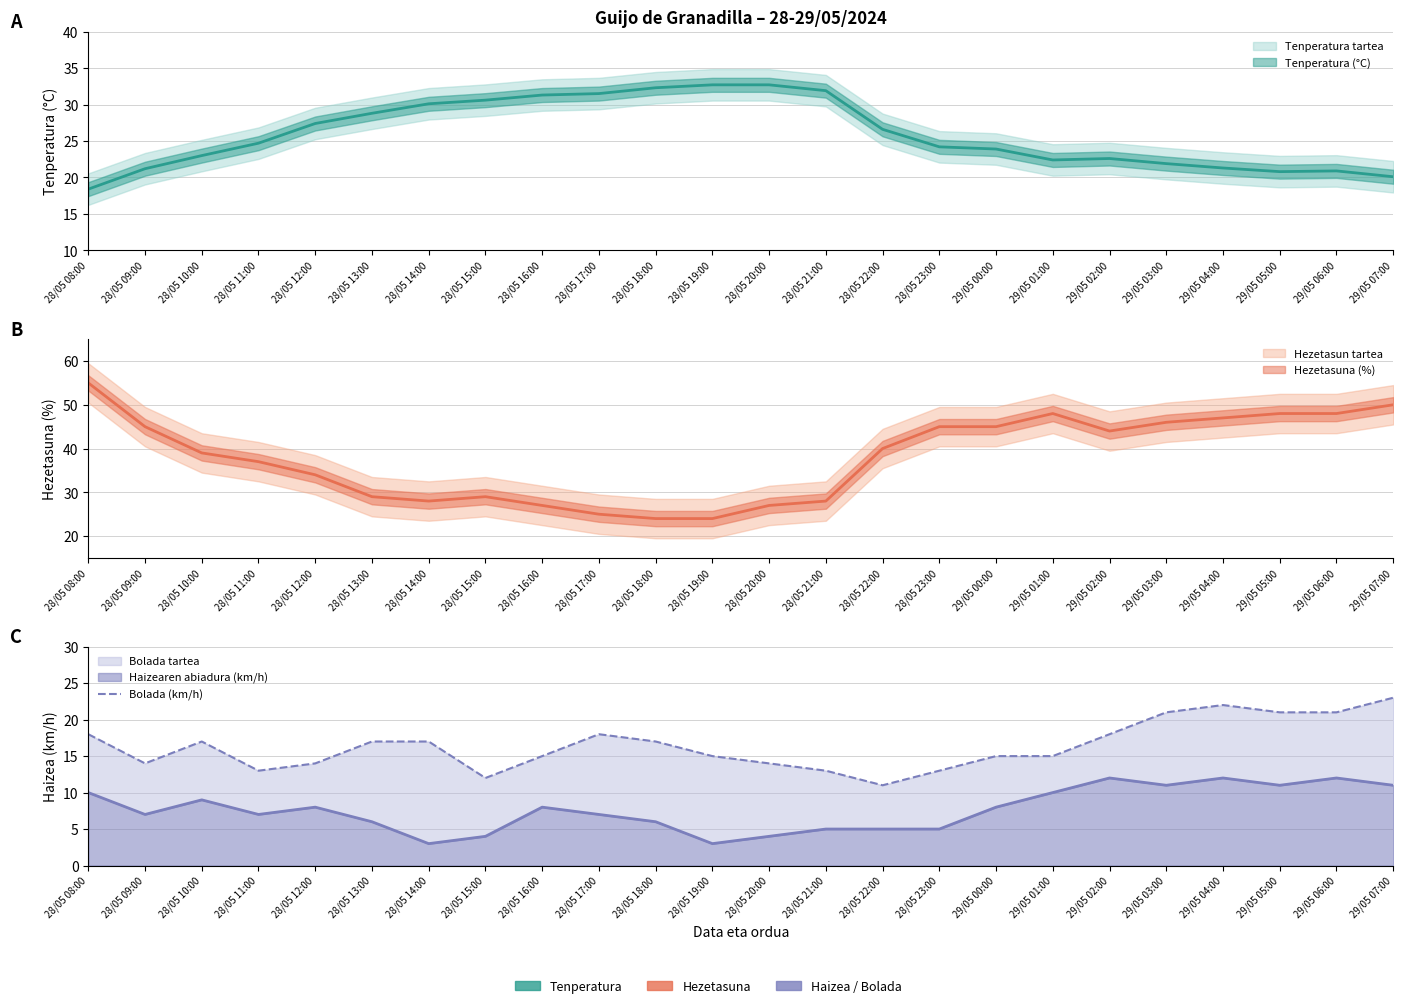

What is the difference between the second highest and minimum values?

11